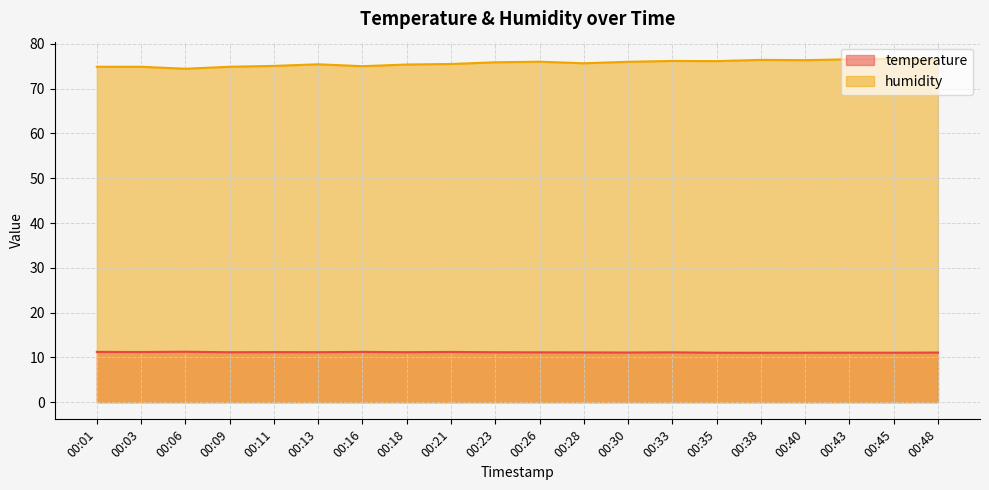

What is the value of the humidity point at the 14th from the left?

76.2